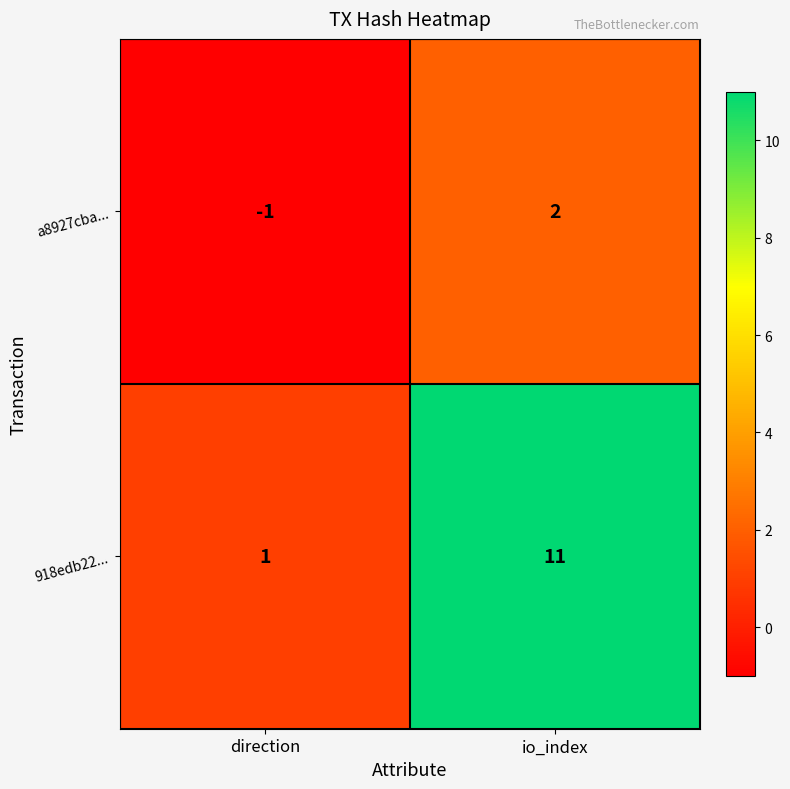

What is the sum of all 918edb22... values?

12